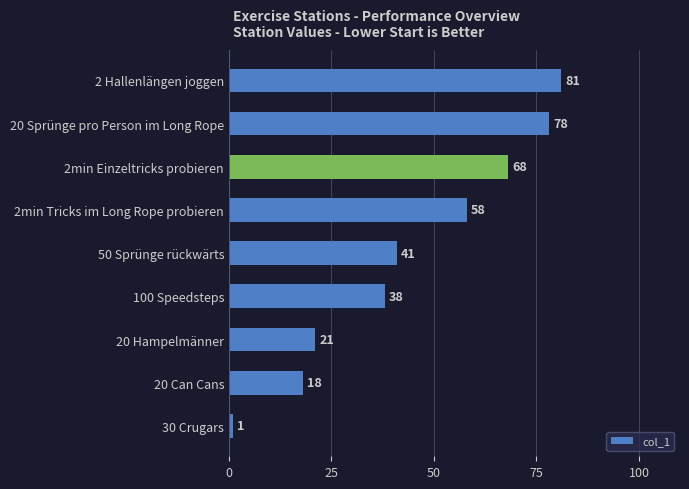

Rank the categories by value from lowest to highest.

30 Crugars, 20 Can Cans, 20 Hampelmänner, 100 Speedsteps, 50 Sprünge rückwärts, 2min Tricks im Long Rope probieren, 2min Einzeltricks probieren, 20 Sprünge pro Person im Long Rope, 2 Hallenlängen joggen